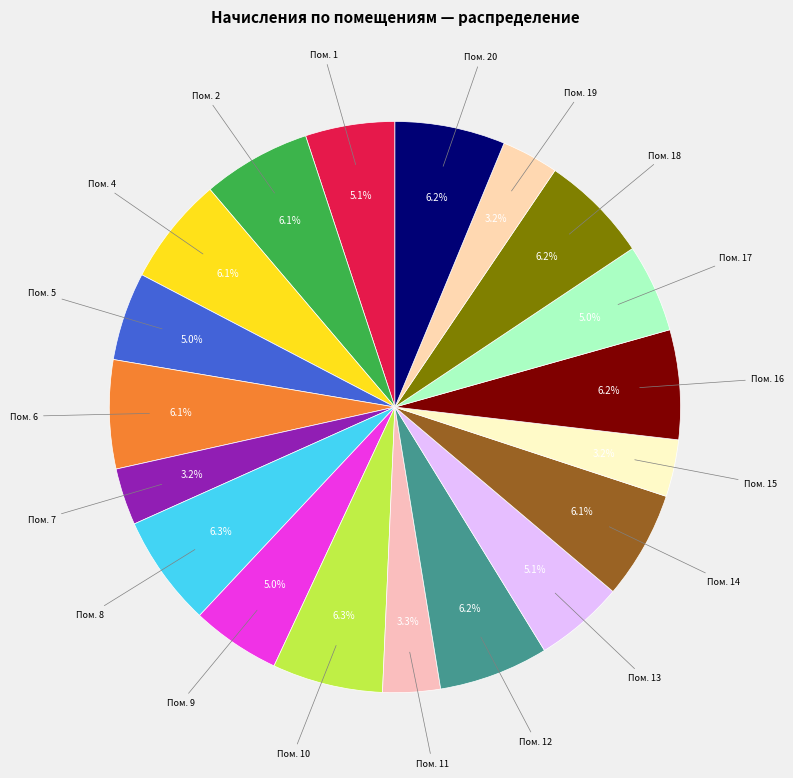

Which slice is the smallest?

7